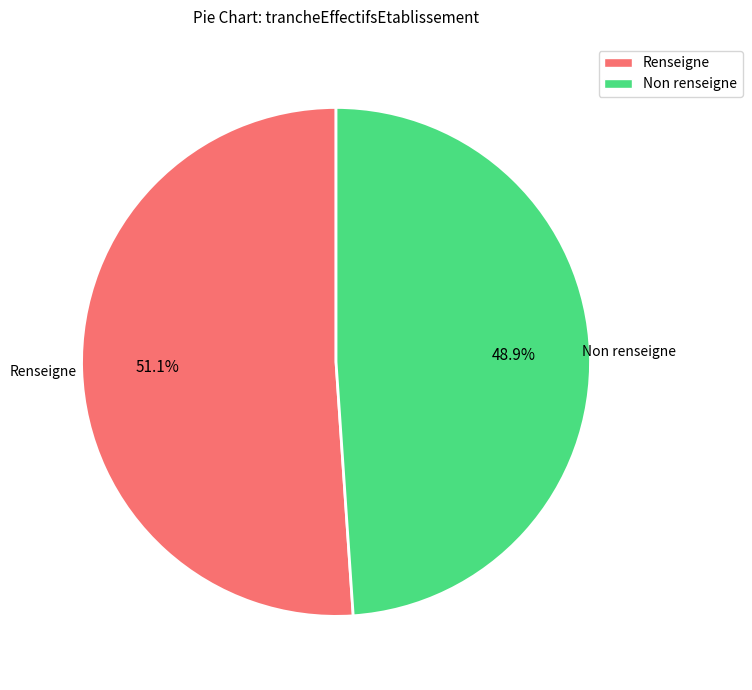

Rank the categories by value from highest to lowest.

Renseigne, Non renseigne